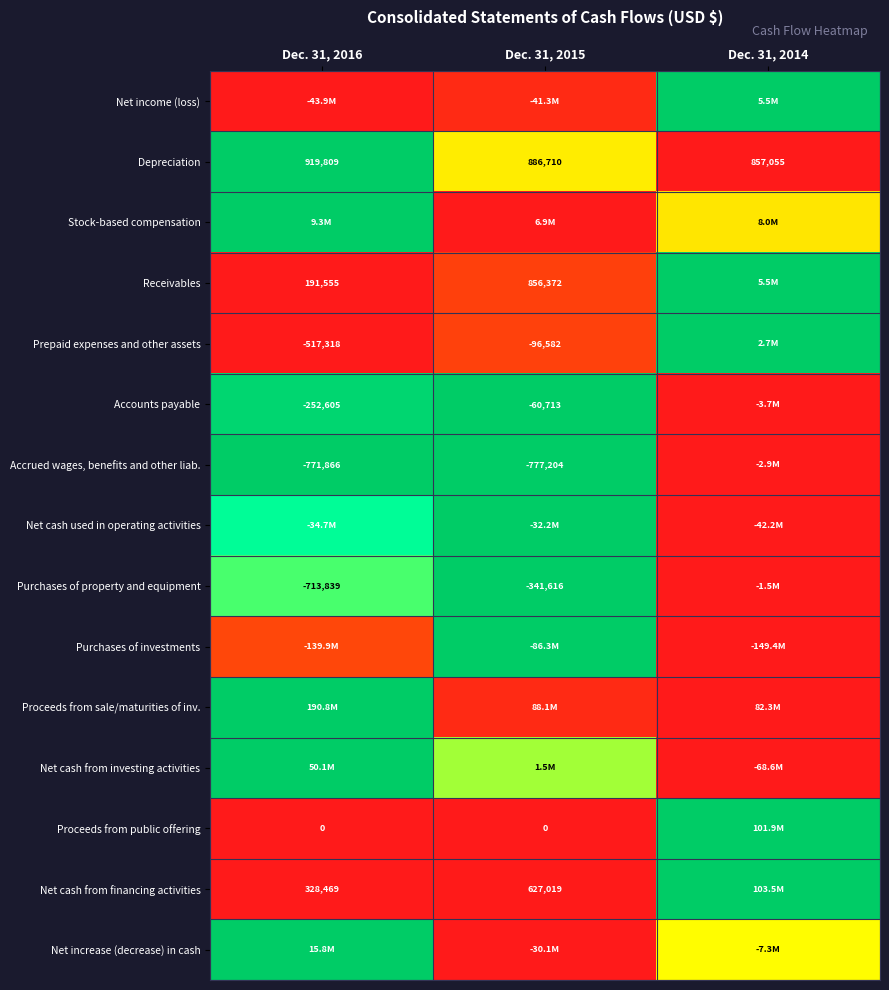

Which has a higher value, Dec. 31, 2016 or Dec. 31, 2014?

Dec. 31, 2014